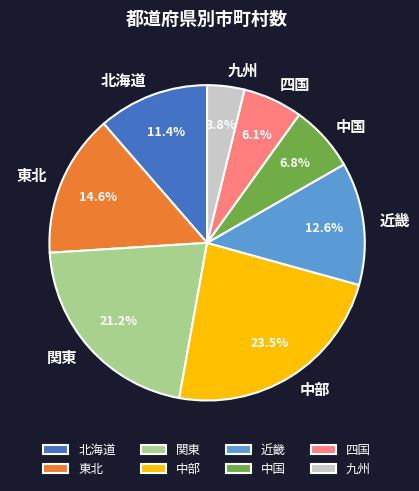

Which slice is the smallest?

九州